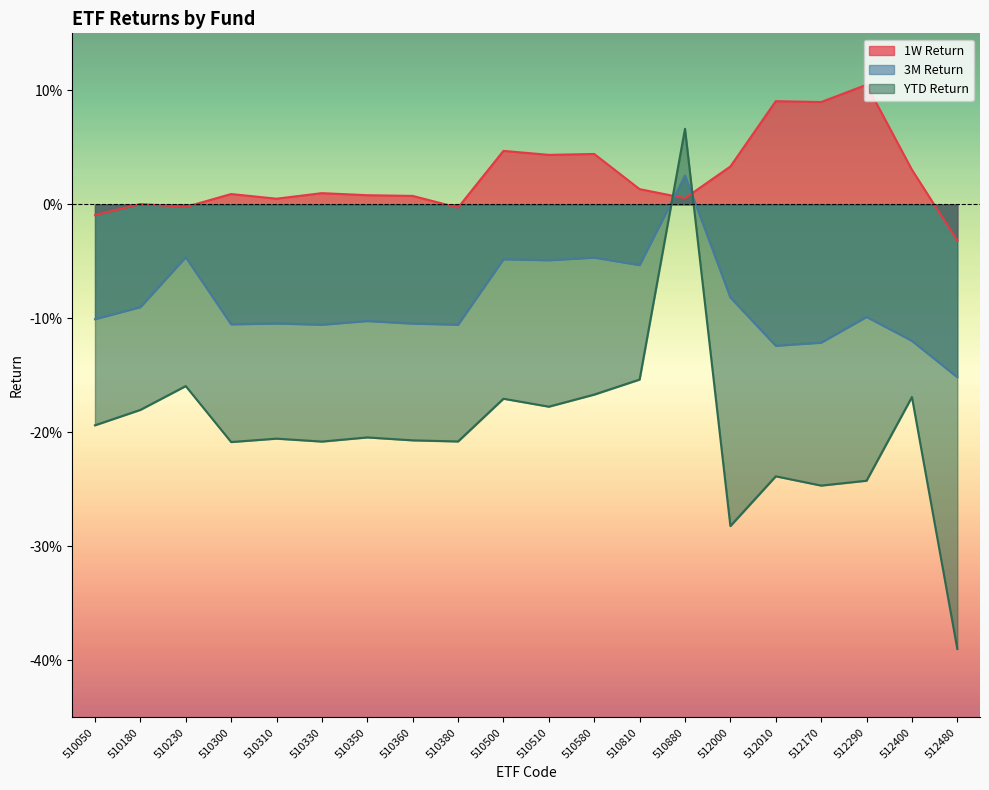

What is the value of the 1W Return point at the 17th from the left?

0.1